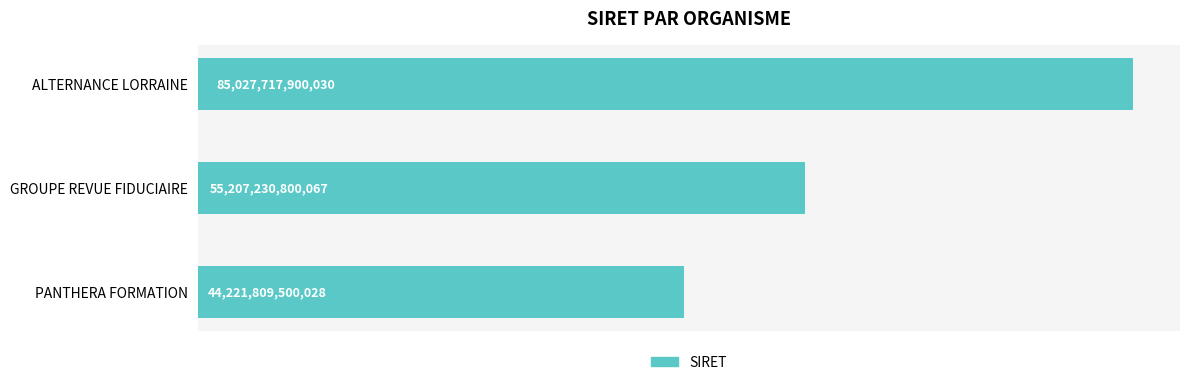

Are the bars grouped side by side (vs. stacked)?

No